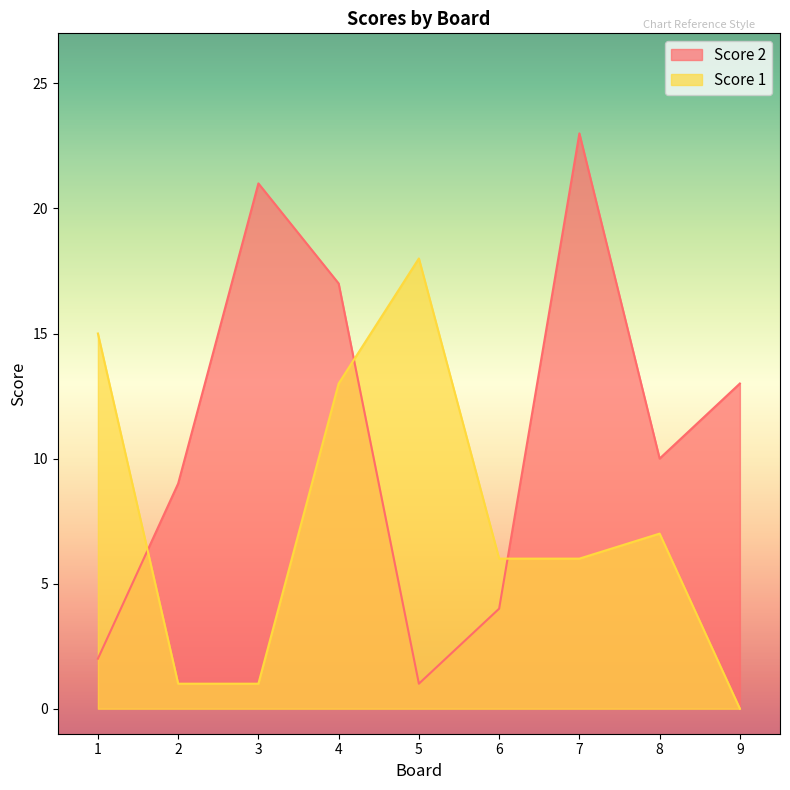

What is the maximum value shown in the chart?

23